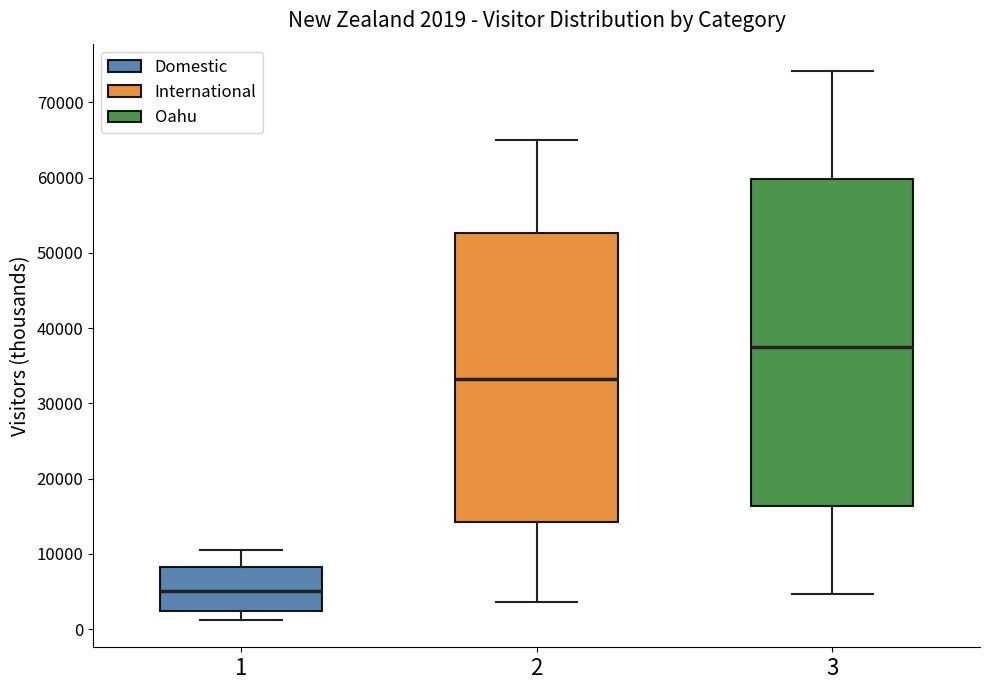

Which box has the lowest median line?

1